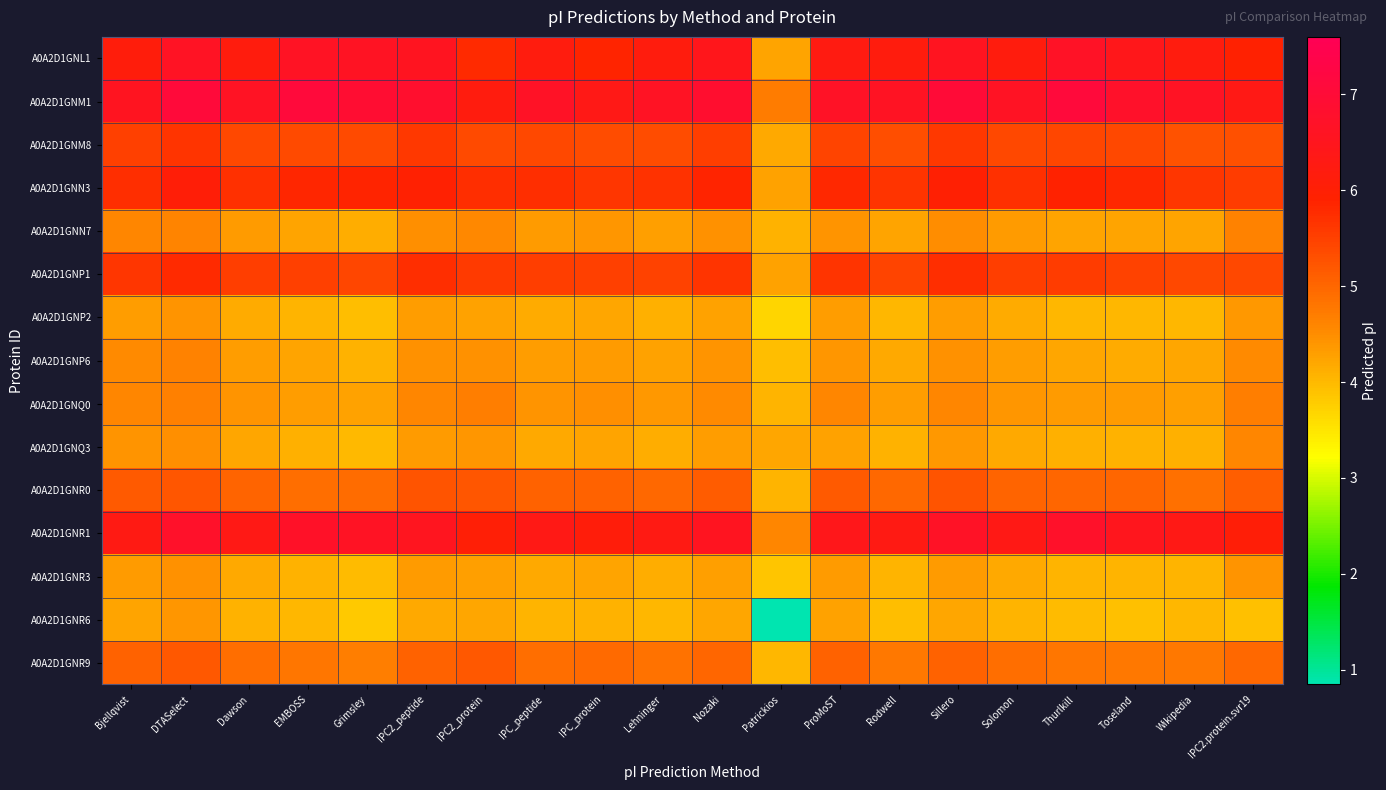

Between Rodwell and ProMoST, which is larger?

ProMoST